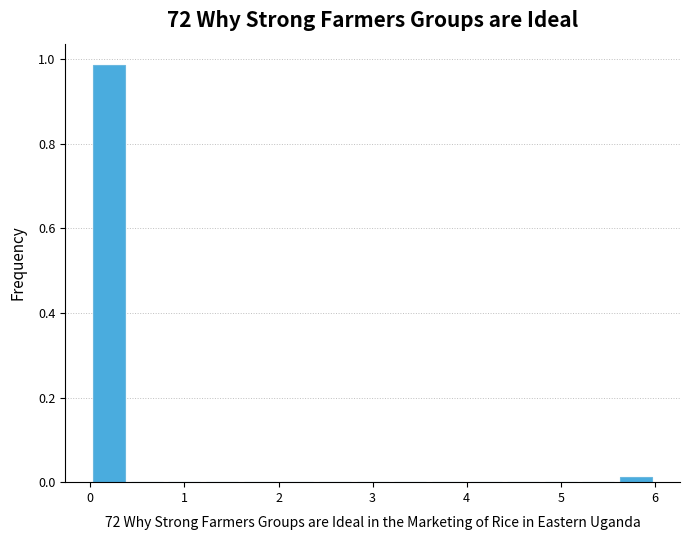

Which range on the x-axis has the tallest bar?

0.0 to 0.4